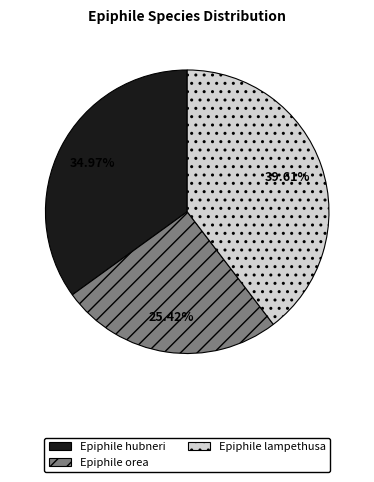

Which slice is the smallest?

Epiphile orea